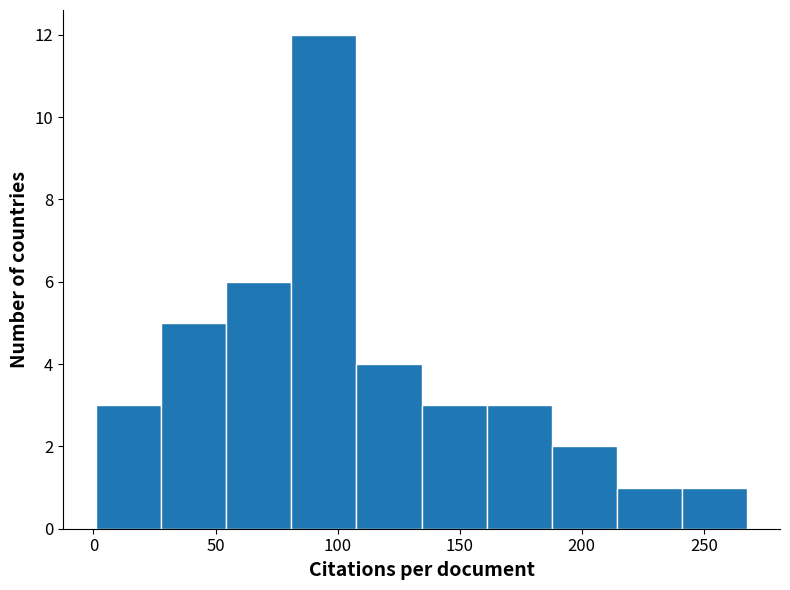

Which range on the x-axis has the tallest bar?

80 to 110